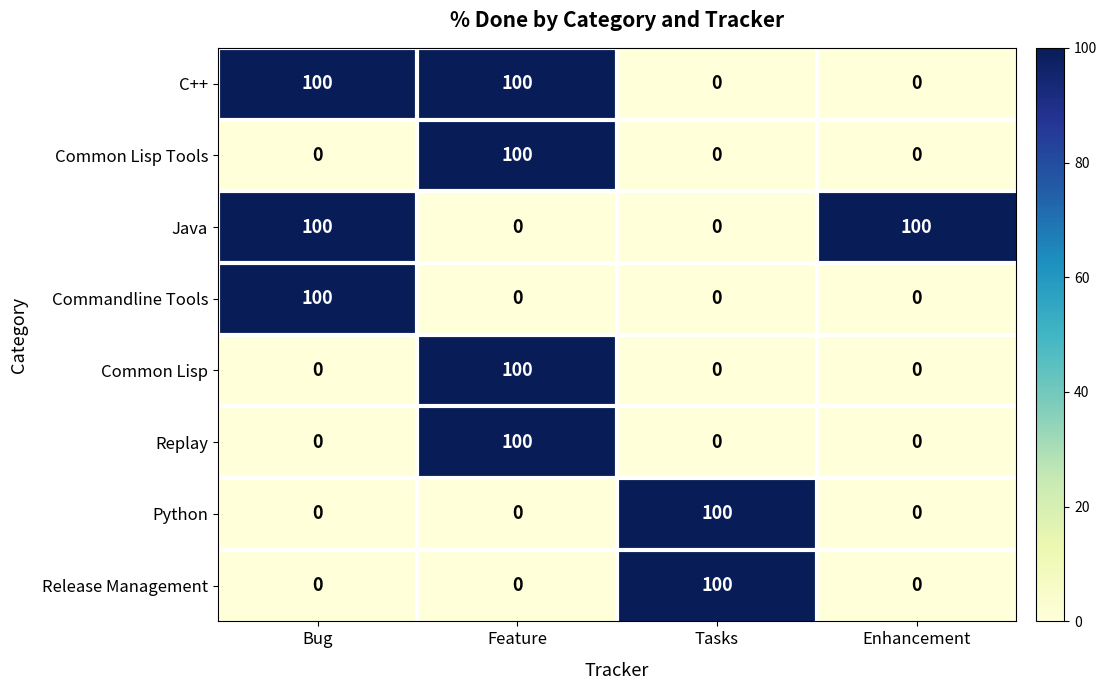

How many Common Lisp Tools values are between 0 and 100?

4